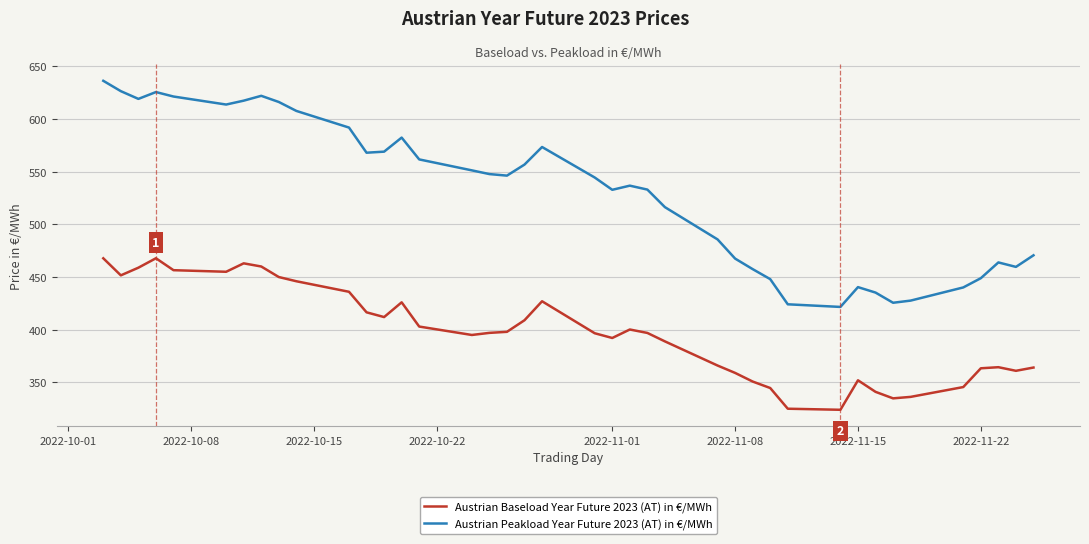

Which series has the largest range (max minus min)?

Austrian Peakload Year Future 2023 (AT) in €/MWh